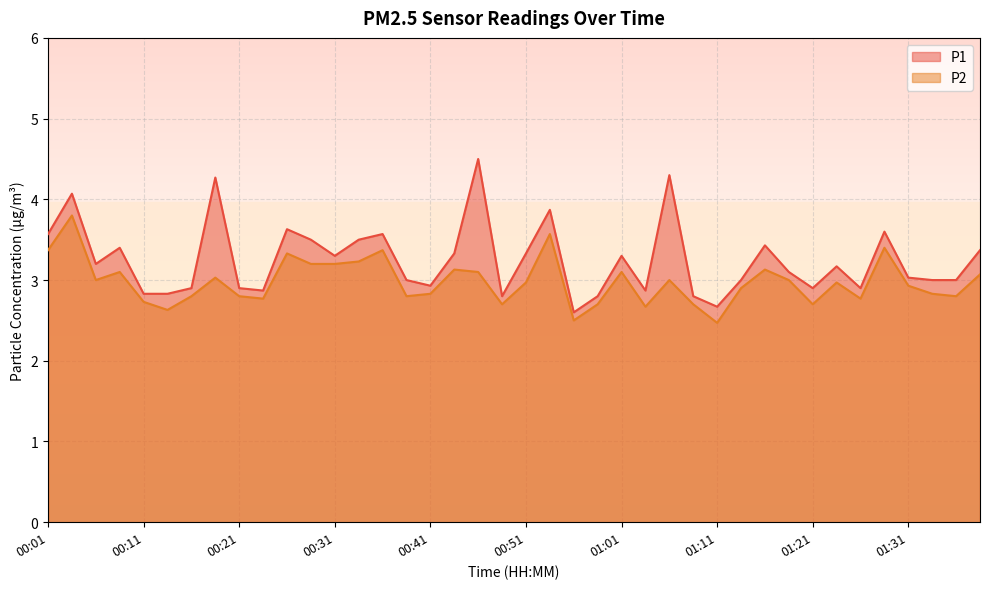

Does the chart display data point markers on the line(s)?

No